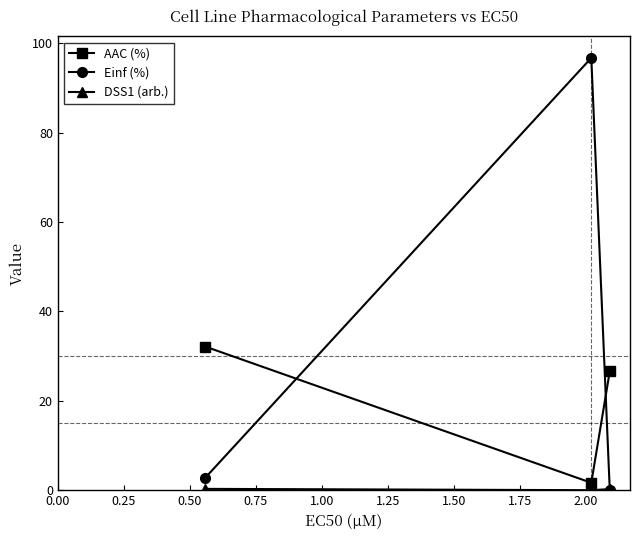

How many distinct data groups are displayed?

3